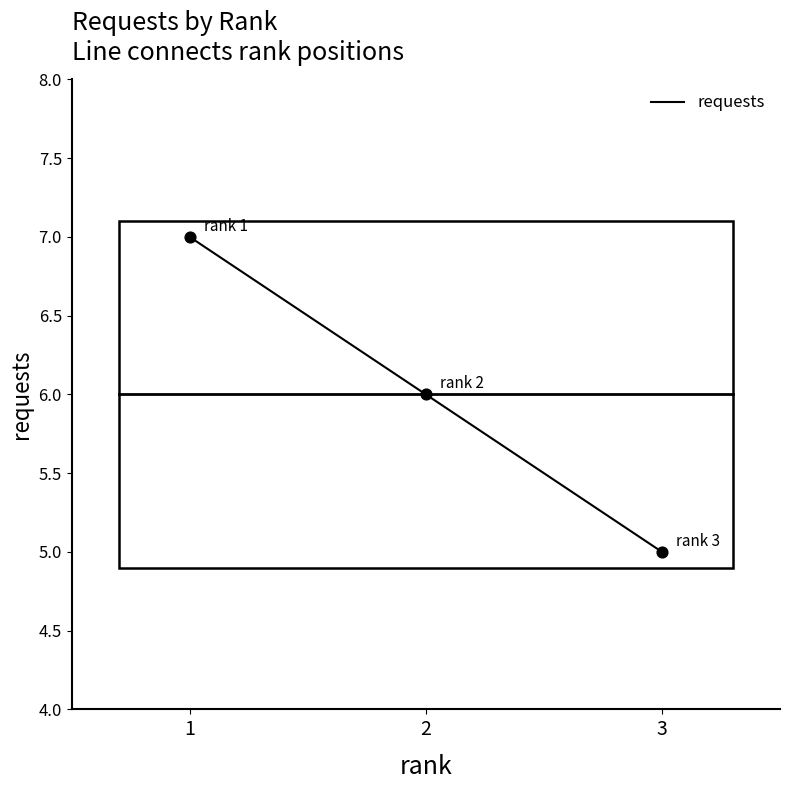

Between 2 and 3, which is larger?

2